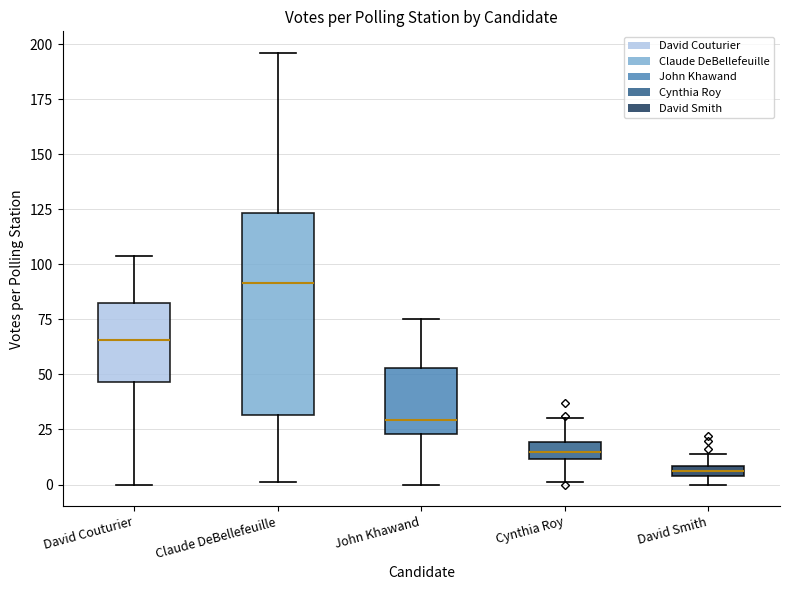

Which box has the highest median line?

Claude DeBellefeuille